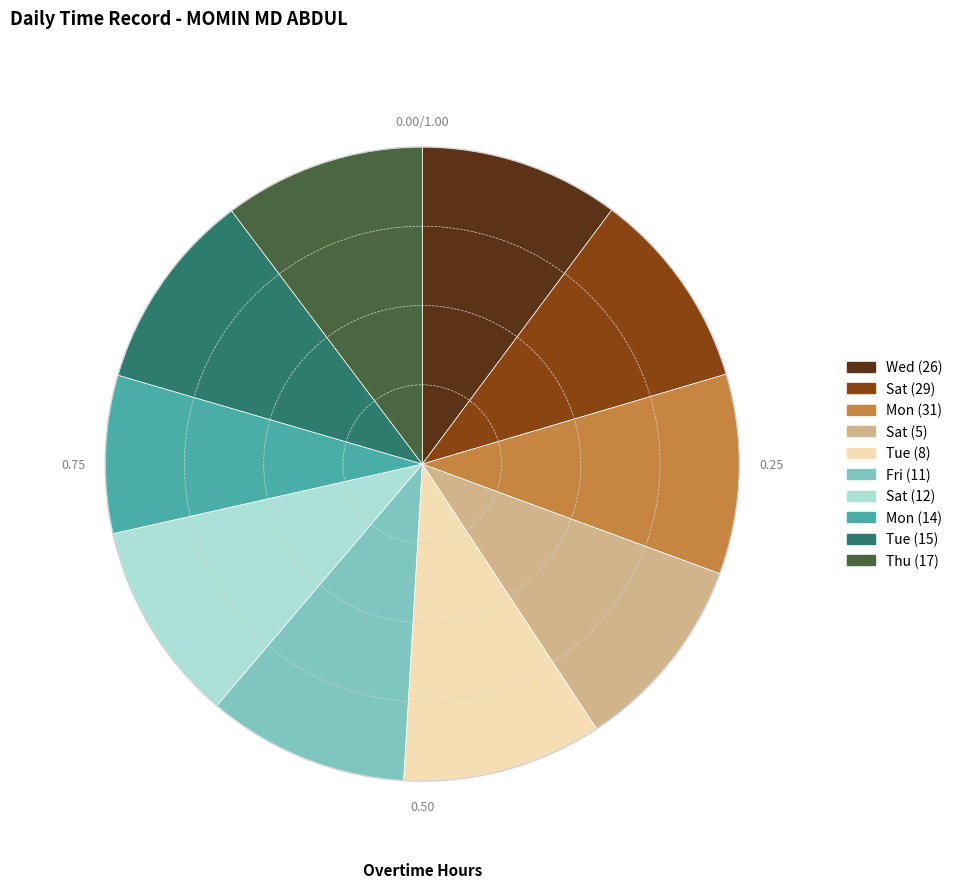

Is there a majority slice in this chart?

No